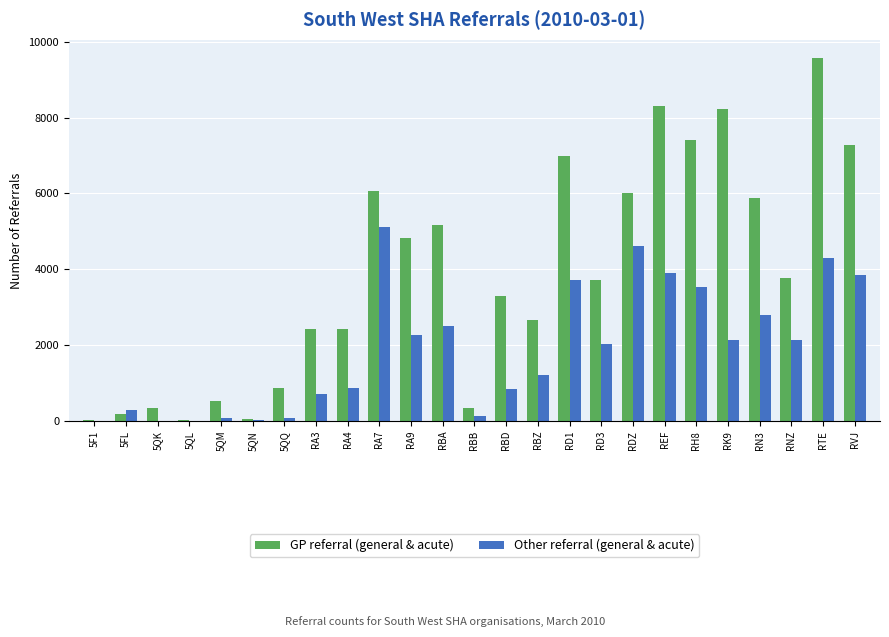

Which series has the widest spread of values?

GP referral (general & acute)